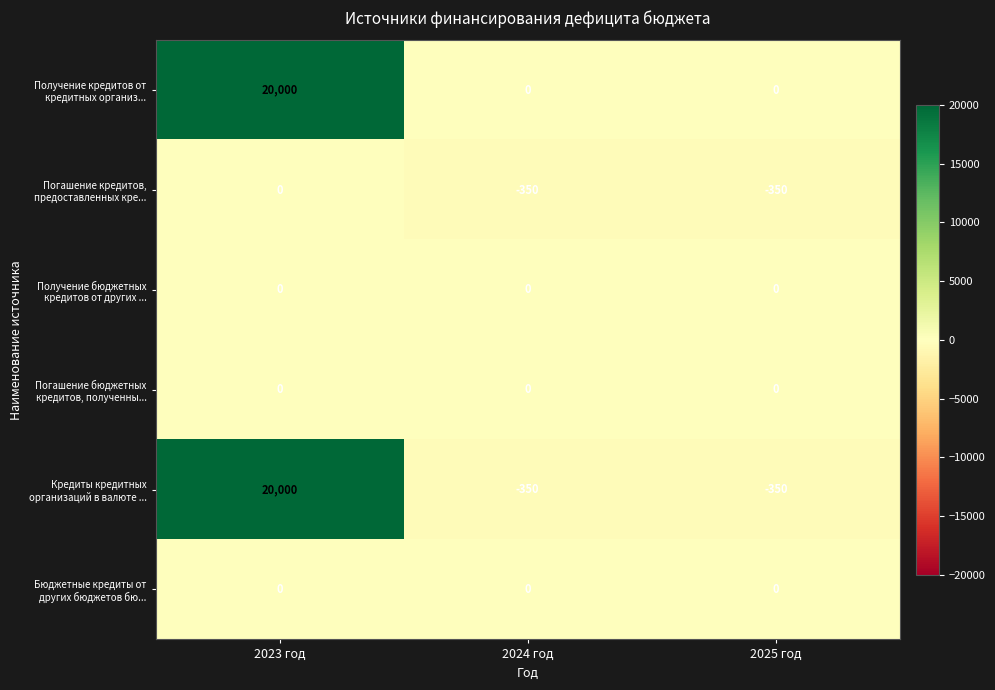

What is the difference between the maximum and minimum values in the Кредиты кредитных организаций в валюте ... series?

20350